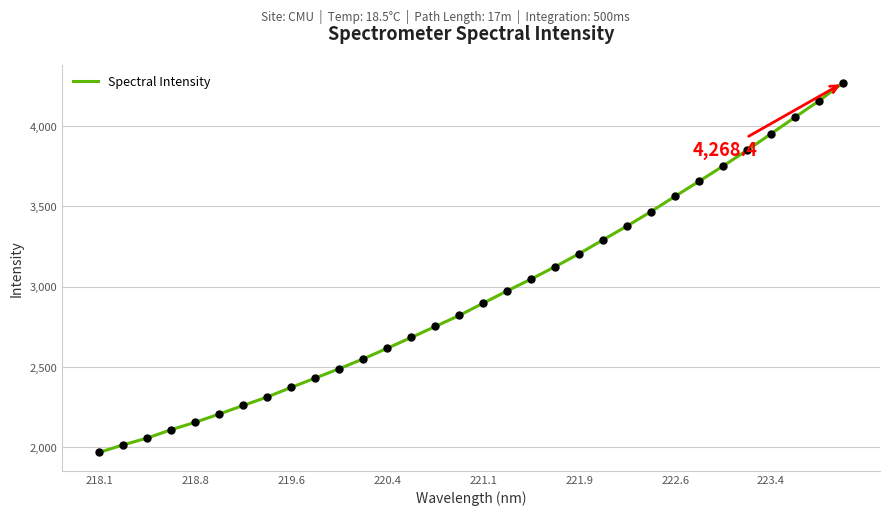

True or false: the data has more than 1 interior local peaks.

False